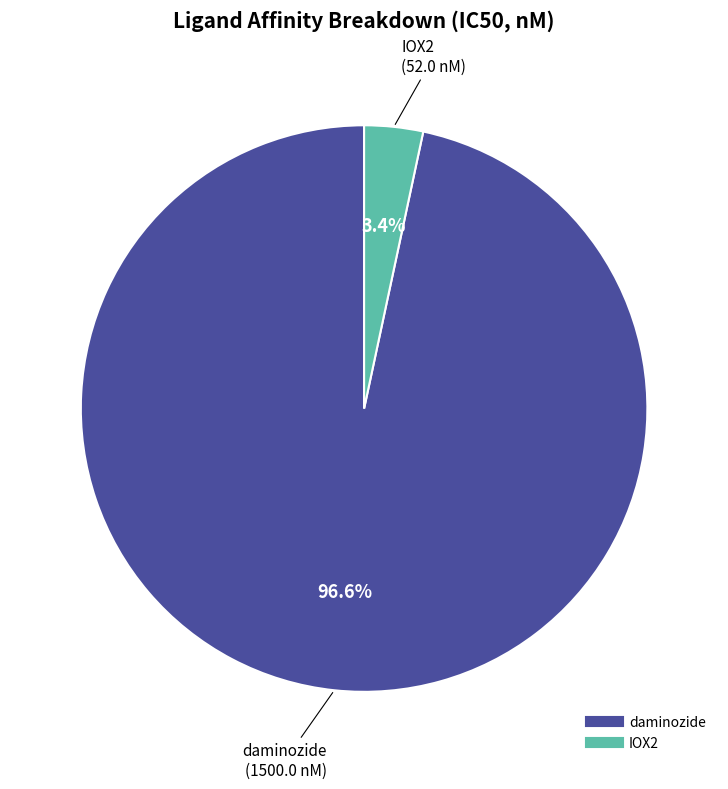

To the nearest percent, what is the combined percentage of daminozide and IOX2?

100%